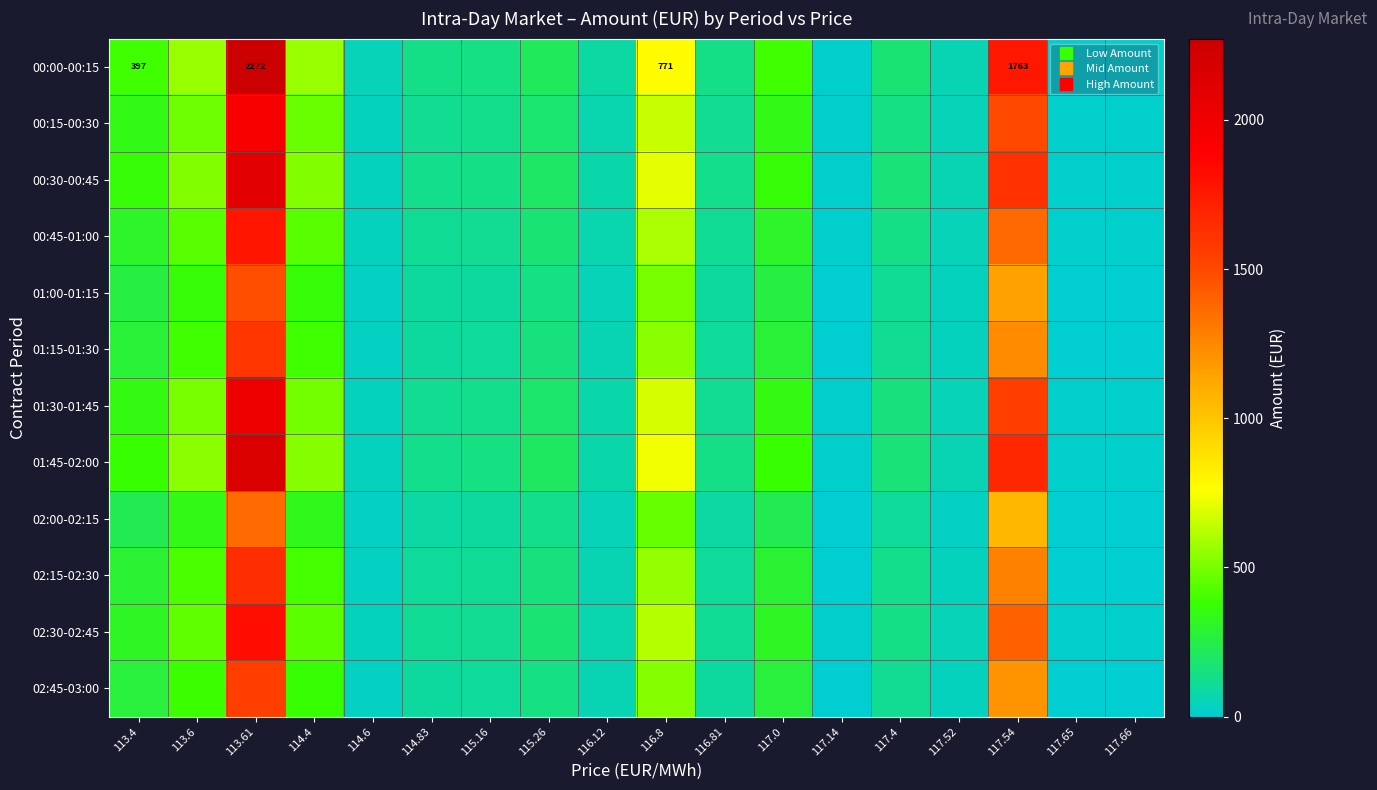

The value of 02:00-02:15 at 115.16 is 161.2. True or false?

False